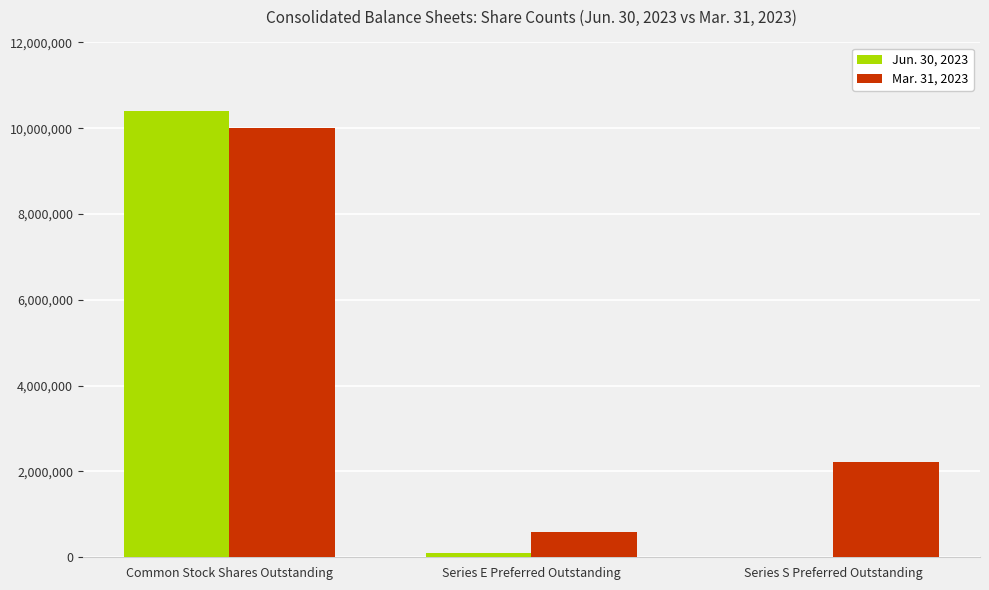

At which category is the sum across all series the highest?

Common Stock Shares Outstanding